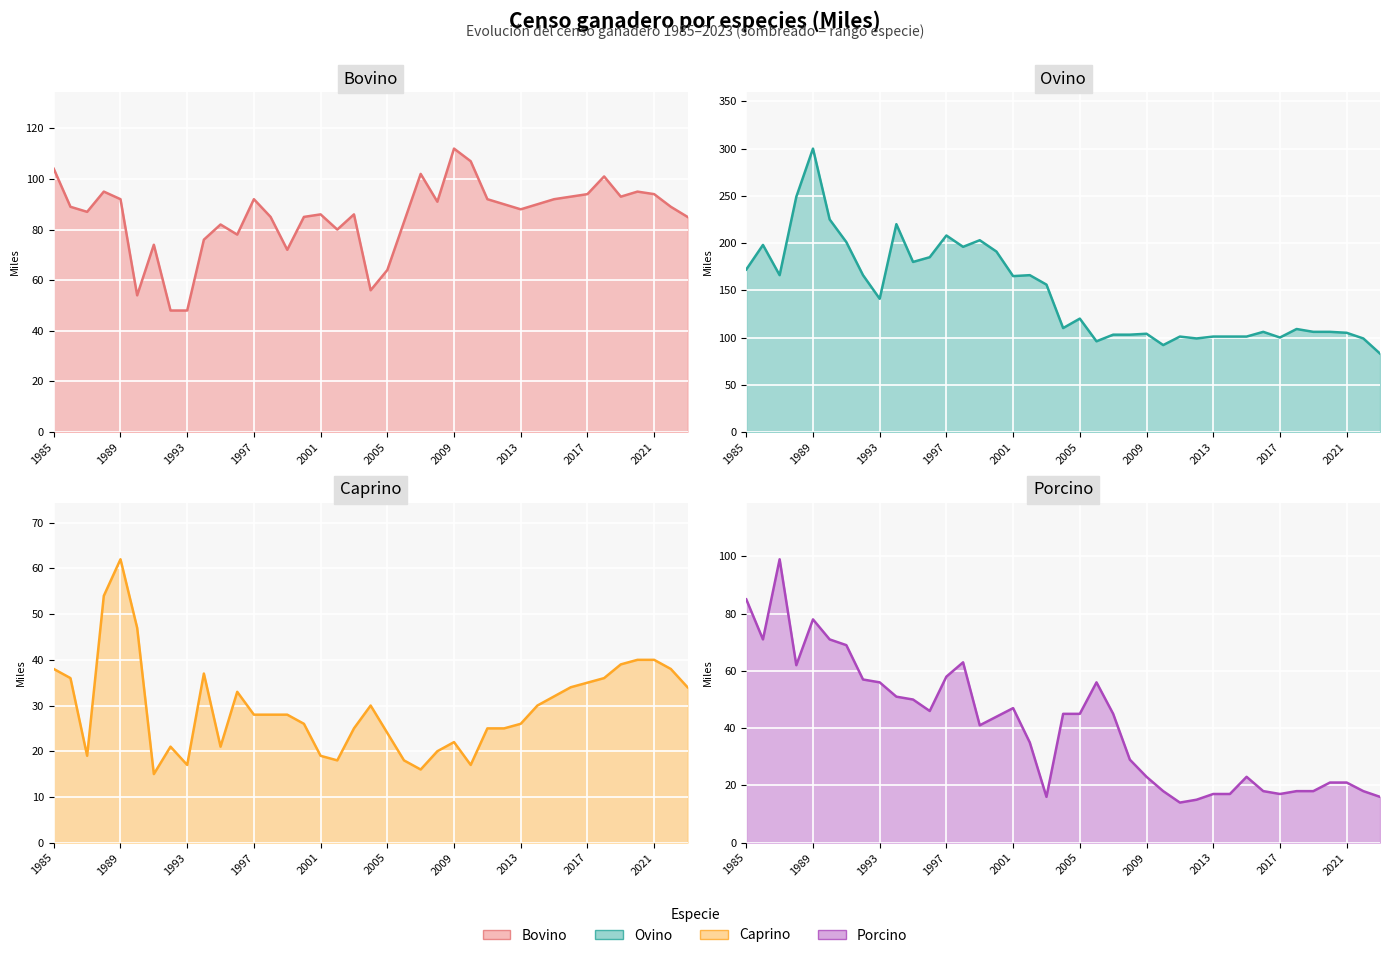

True or false: Ovino (línea) and Porcino (línea) cross at least once.

False